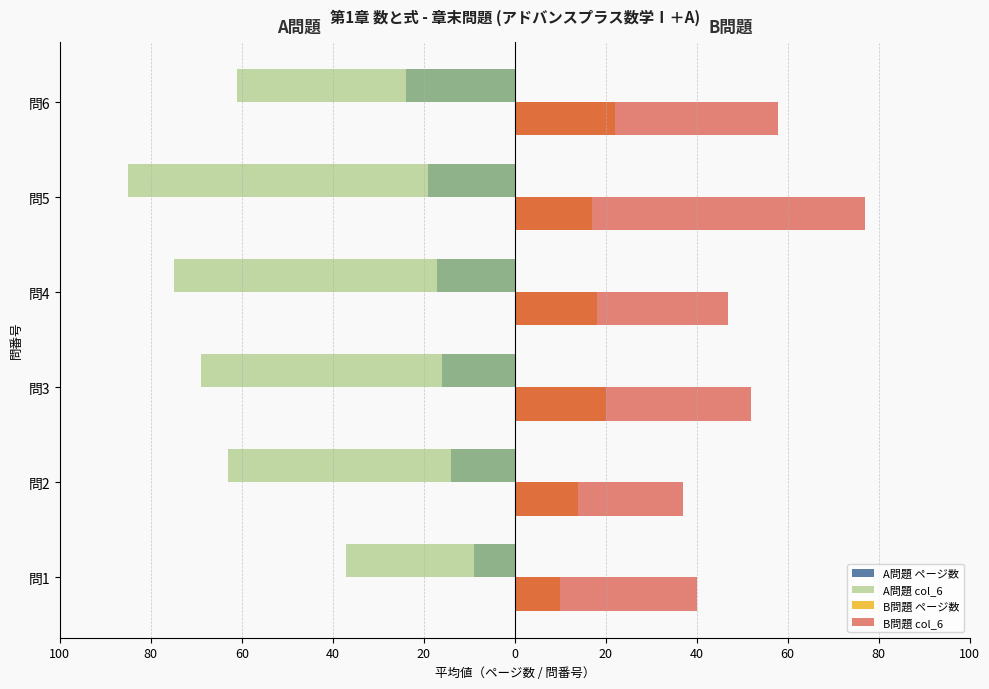

What are all the series names shown in the legend?

A問題 ページ数, A問題 col_6, B問題 ページ数, B問題 col_6